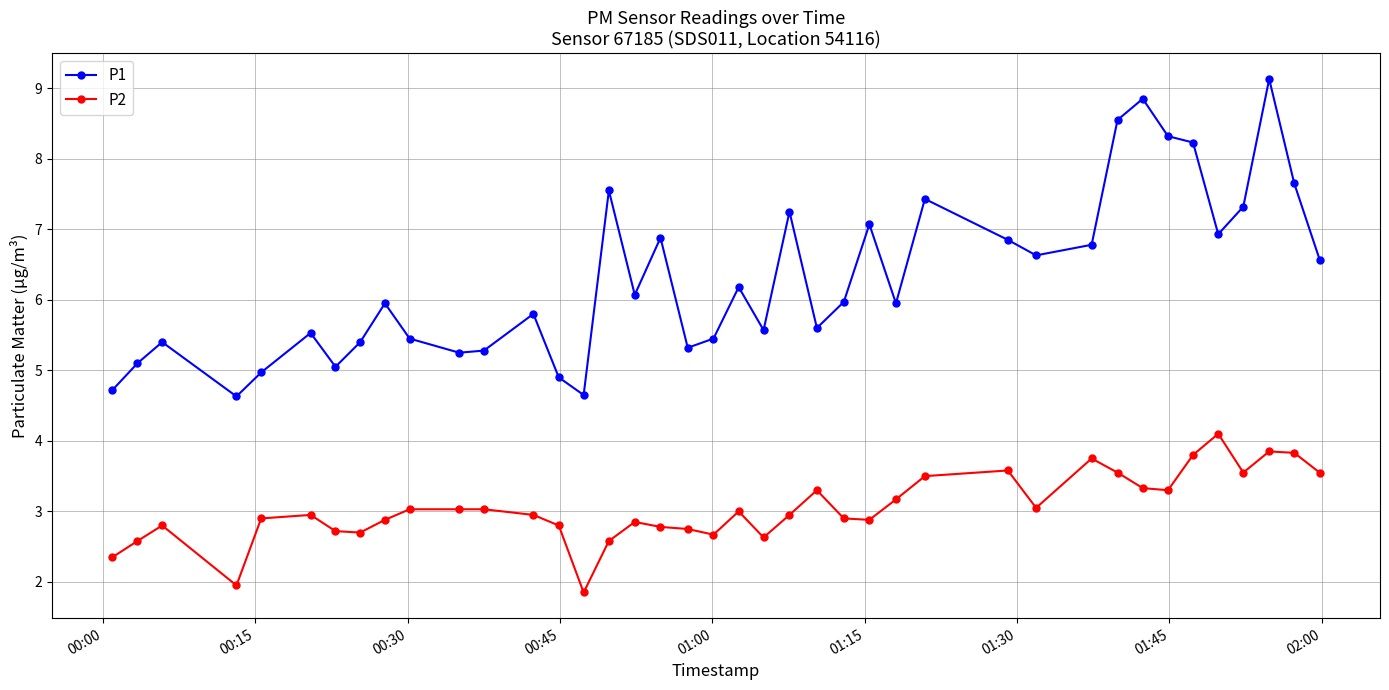

True or false: P1 and P2 cross at least once.

False